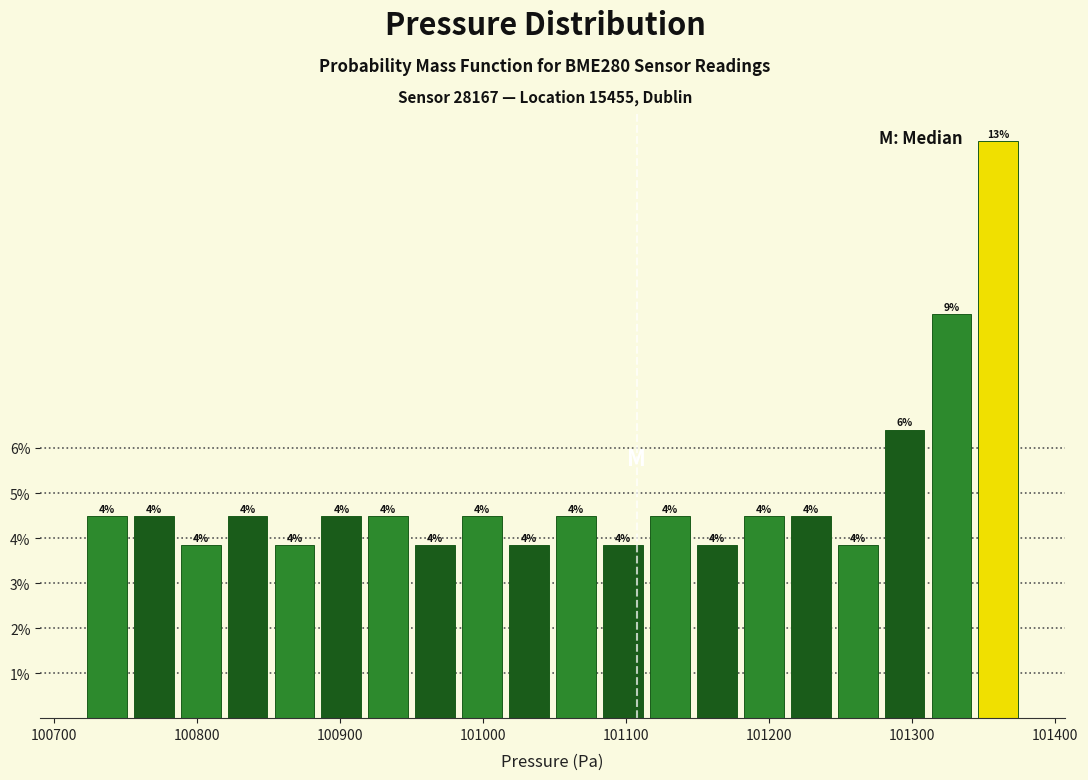

Read against the x-axis, roughly where is the centre of the tallest bar?

101360